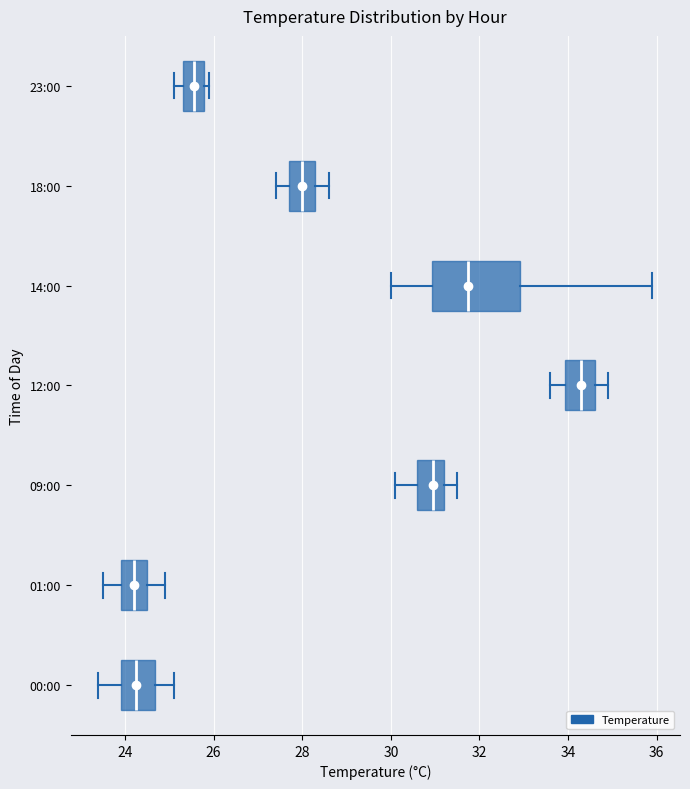

Reading bottom to top, transcribe this box plot: for each box, give where its median line is, the range the box spans, and where its two whiskers end, as read against the x-axis. The values are not printed on the chart, so give them approximately, as read against the axis.

00:00: median 24.2, box 24.0 to 24.6, whiskers 23.4 to 25.2
01:00: median 24.2, box 24.0 to 24.6, whiskers 23.6 to 25.0
09:00: median 31.0, box 30.6 to 31.2, whiskers 30.2 to 31.6
12:00: median 34.4, box 34.0 to 34.6, whiskers 33.6 to 35.0
14:00: median 31.8, box 31.0 to 33.0, whiskers 30.0 to 36.0
18:00: median 28.0, box 27.8 to 28.4, whiskers 27.4 to 28.6
23:00: median 25.6, box 25.4 to 25.8, whiskers 25.2 to 26.0